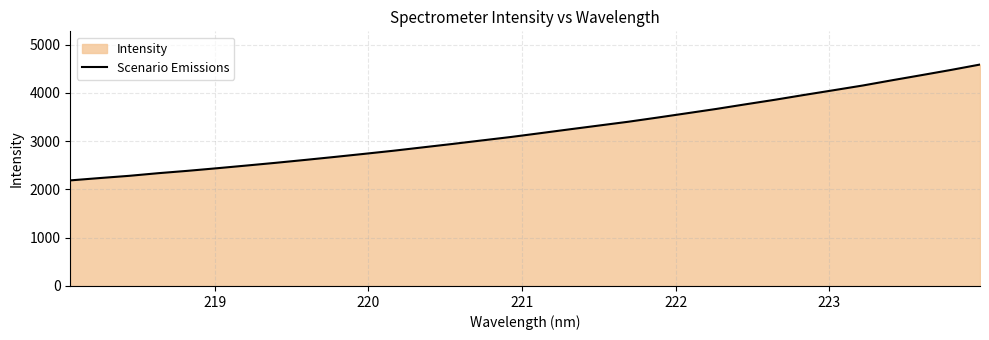

What is the difference between the maximum and minimum values?

2399.8